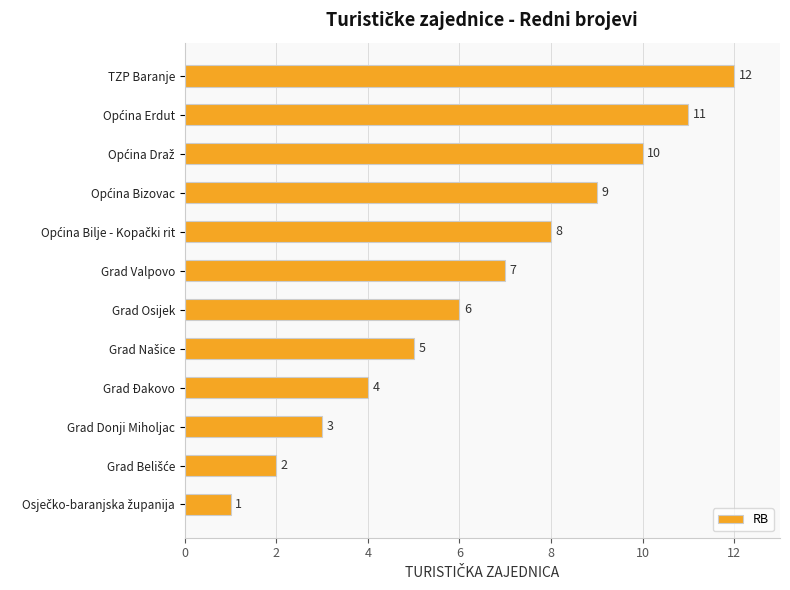

What is the ratio of the value at TZP Baranje to the value at Grad Donji Miholjac?

4.0